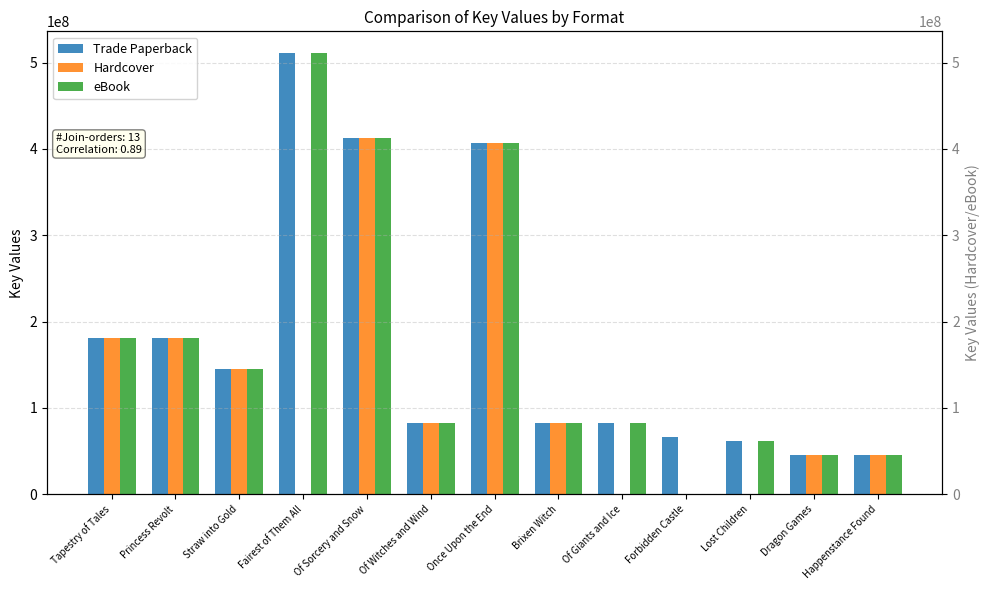

Does the chart contain any negative values?

No